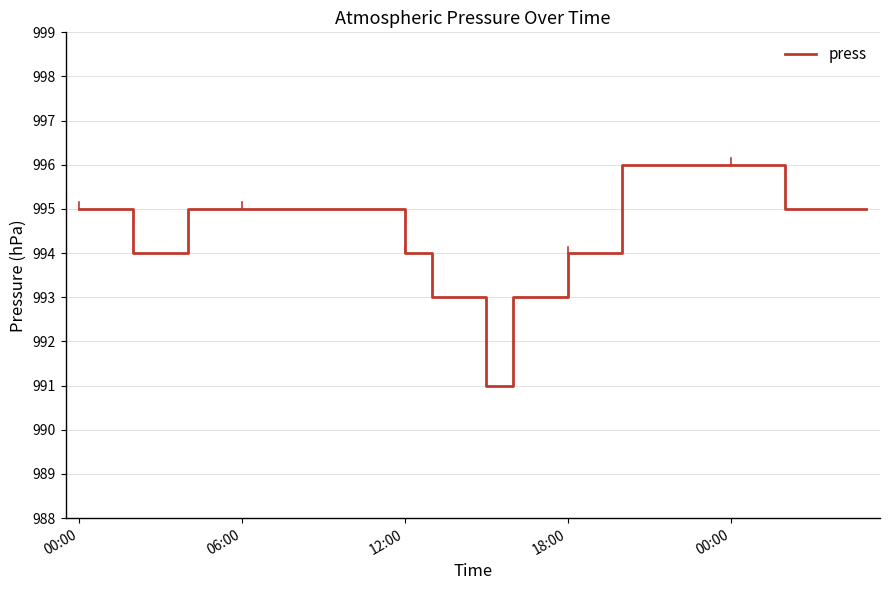

What is the greatest value displayed?

996